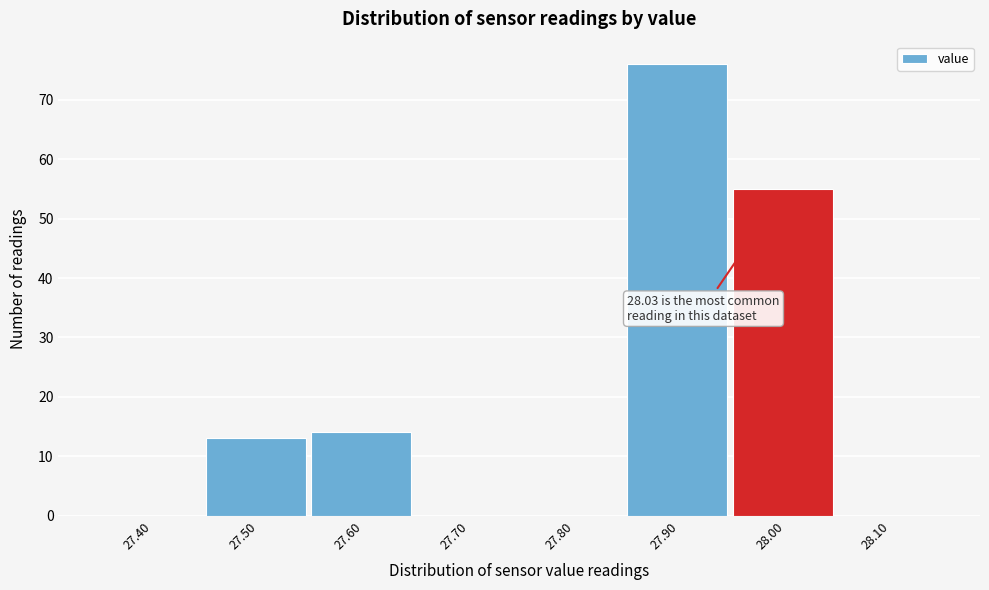

Reading left to right, what are all the values shown in this chart?

27.40=0	27.50=13	27.60=14	27.70=0	27.80=0	27.90=76	28.00=55	28.10=0